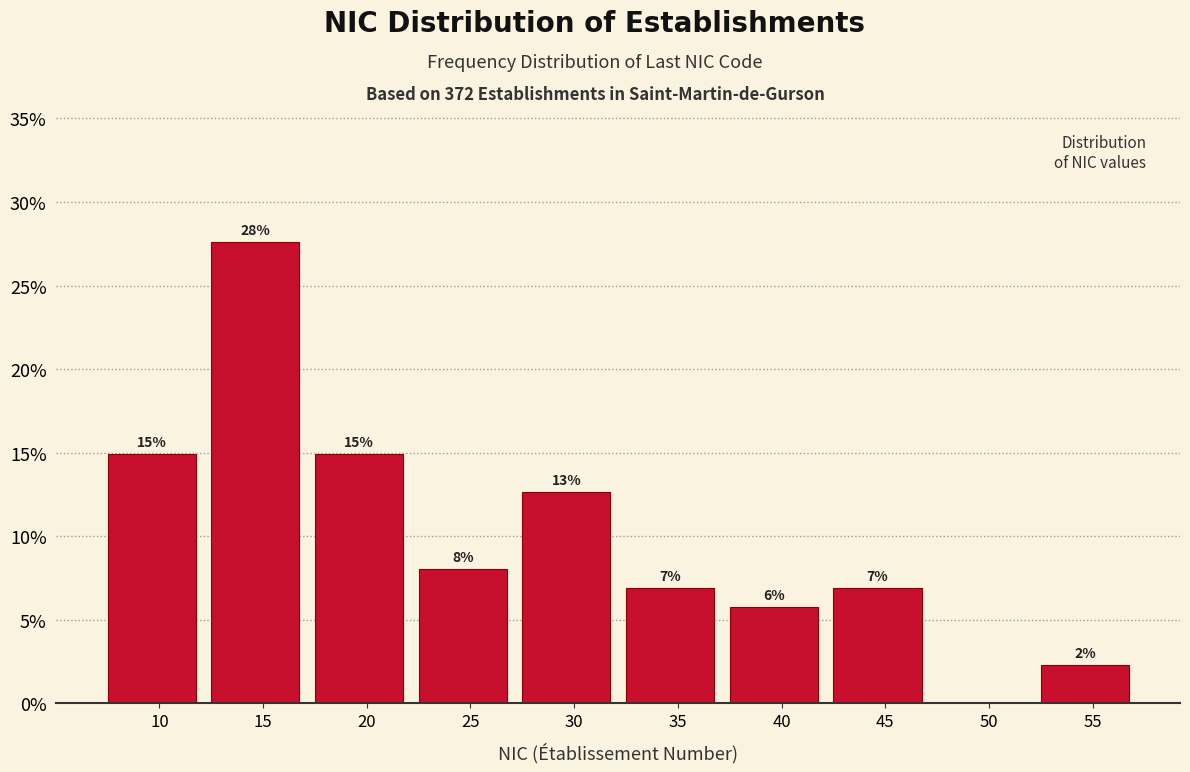

Are the bars horizontal?

No